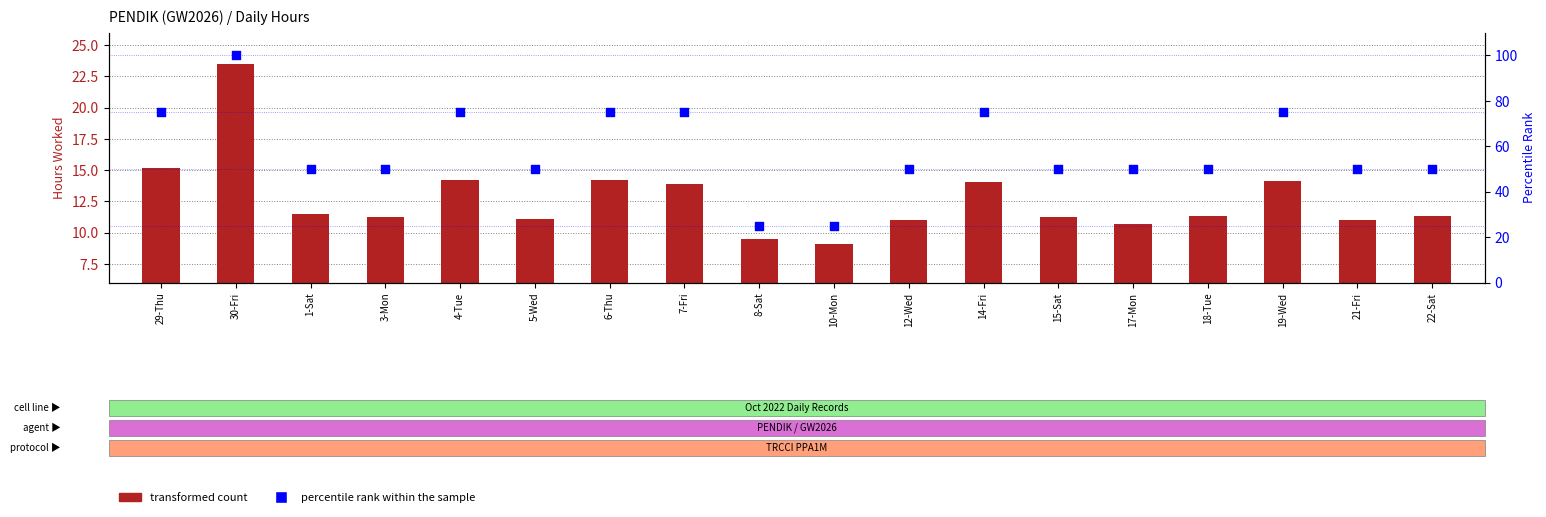

Which series reaches the minimum Y coordinate?

transformed count